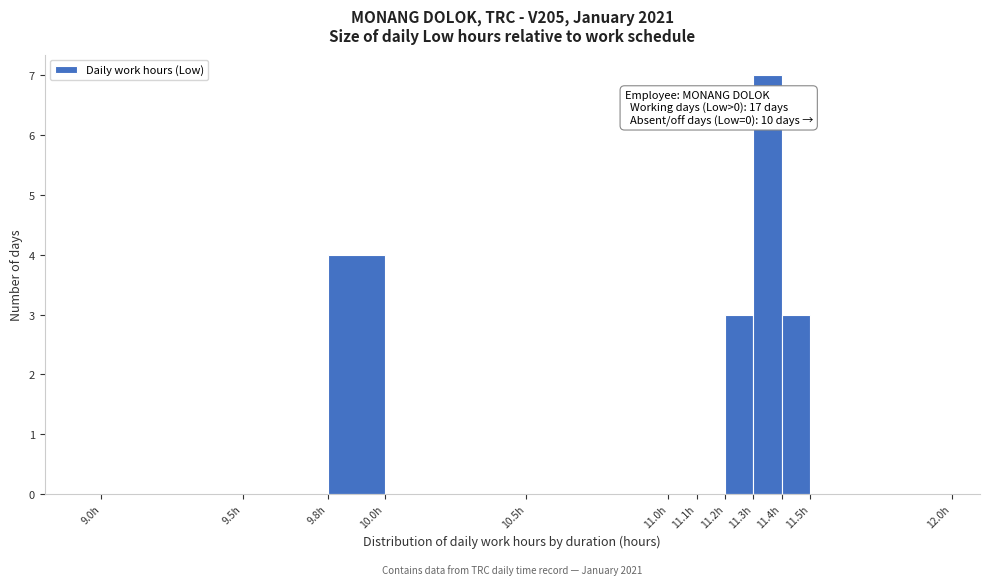

Which range on the x-axis has the tallest bar?

11.3 to 11.4